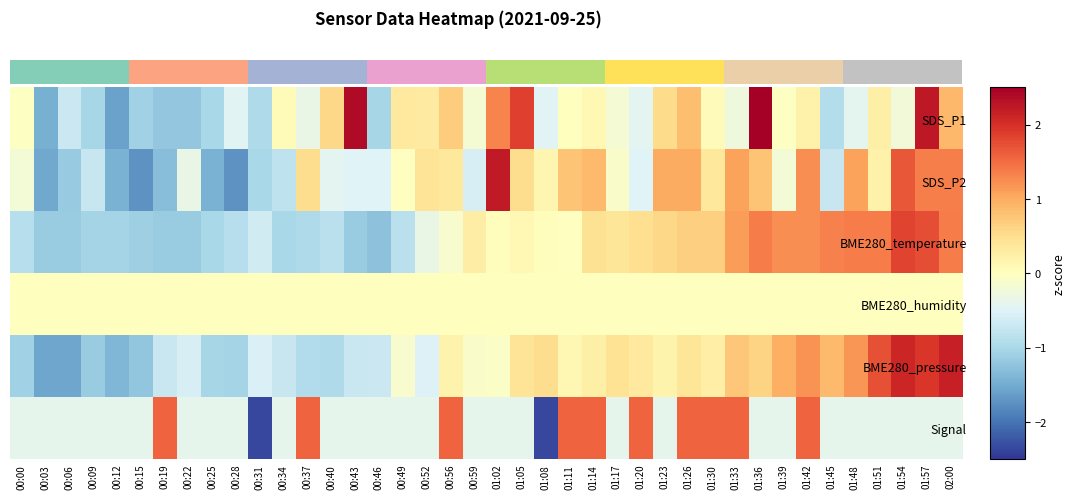

Reading left to right, list all the values displayed in this chart.

SDS_P1: 00:00=-0.0	00:03=-1.4	00:06=-0.7	00:09=-1.0	00:12=-1.6	00:15=-1.1	00:19=-1.2	00:22=-1.2	00:25=-1.0	00:28=-0.5	00:31=-1.0	00:34=0.1	00:37=-0.3	00:40=0.6	00:43=2.4	00:46=-1.0	00:49=0.3	00:52=0.3	00:56=0.7	00:59=-0.2	01:02=1.3	01:05=1.9	01:08=-0.5	01:11=0.0	01:14=0.1	01:17=-0.2	01:20=-0.4	01:23=0.5	01:26=0.8	01:30=0.1	01:33=-0.3	01:36=2.5	01:39=-0.0	01:42=0.2	01:45=-0.9	01:48=-0.4	01:51=0.3	01:54=-0.2	01:57=2.2	02:00=0.9
SDS_P2: 00:00=-0.2	00:03=-1.5	00:06=-1.2	00:09=-0.7	00:12=-1.4	00:15=-1.7	00:19=-1.3	00:22=-0.4	00:25=-1.4	00:28=-1.7	00:31=-1.0	00:34=-0.8	00:37=0.5	00:40=-0.4	00:43=-0.5	00:46=-0.5	00:49=-0.0	00:52=0.4	00:56=0.4	00:59=-0.6	01:02=2.2	01:05=0.5	01:08=0.1	01:11=0.8	01:14=0.9	01:17=-0.1	01:20=-0.5	01:23=1.0	01:26=1.0	01:30=0.4	01:33=1.1	01:36=0.8	01:39=-0.2	01:42=1.2	01:45=-0.7	01:48=1.1	01:51=0.2	01:54=1.7	01:57=1.3	02:00=1.3
BME280_temperature: 00:00=-0.9	00:03=-1.1	00:06=-1.1	00:09=-1.1	00:12=-1.1	00:15=-1.1	00:19=-1.1	00:22=-1.1	00:25=-1.0	00:28=-0.9	00:31=-0.6	00:34=-1.0	00:37=-1.0	00:40=-0.8	00:43=-1.1	00:46=-1.3	00:49=-0.8	00:52=-0.3	00:56=-0.1	00:59=0.3	01:02=0.0	01:05=0.1	01:08=0.0	01:11=-0.0	01:14=0.5	01:17=0.4	01:20=0.5	01:23=0.6	01:26=0.7	01:30=0.7	01:33=1.1	01:36=1.4	01:39=1.2	01:42=1.2	01:45=1.3	01:48=1.4	01:51=1.4	01:54=1.8	01:57=1.7	02:00=1.4
BME280_humidity: 00:00=0.0	00:03=0.0	00:06=0.0	00:09=0.0	00:12=0.0	00:15=0.0	00:19=0.0	00:22=0.0	00:25=0.0	00:28=0.0	00:31=0.0	00:34=0.0	00:37=0.0	00:40=0.0	00:43=0.0	00:46=0.0	00:49=0.0	00:52=0.0	00:56=0.0	00:59=0.0	01:02=0.0	01:05=0.0	01:08=0.0	01:11=0.0	01:14=0.0	01:17=0.0	01:20=0.0	01:23=0.0	01:26=0.0	01:30=0.0	01:33=0.0	01:36=0.0	01:39=0.0	01:42=0.0	01:45=0.0	01:48=0.0	01:51=0.0	01:54=0.0	01:57=0.0	02:00=0.0
BME280_pressure: 00:00=-1.1	00:03=-1.5	00:06=-1.5	00:09=-1.1	00:12=-1.4	00:15=-1.2	00:19=-0.7	00:22=-0.6	00:25=-1.0	00:28=-1.0	00:31=-0.5	00:34=-0.7	00:37=-0.9	00:40=-1.0	00:43=-0.7	00:46=-0.7	00:49=-0.1	00:52=-0.5	00:56=0.2	00:59=-0.1	01:02=-0.1	01:05=0.4	01:08=0.5	01:11=0.1	01:14=0.3	01:17=0.4	01:20=0.3	01:23=0.2	01:26=0.4	01:30=0.3	01:33=0.8	01:36=0.6	01:39=1.0	01:42=1.2	01:45=0.9	01:48=1.2	01:51=1.7	01:54=2.1	01:57=1.9	02:00=2.2
Signal: 00:00=-0.4	00:03=-0.4	00:06=-0.4	00:09=-0.4	00:12=-0.4	00:15=-0.4	00:19=1.6	00:22=-0.4	00:25=-0.4	00:28=-0.4	00:31=-2.4	00:34=-0.4	00:37=1.6	00:40=-0.4	00:43=-0.4	00:46=-0.4	00:49=-0.4	00:52=-0.4	00:56=1.6	00:59=-0.4	01:02=-0.4	01:05=-0.4	01:08=-2.4	01:11=1.6	01:14=1.6	01:17=-0.4	01:20=1.6	01:23=-0.4	01:26=1.6	01:30=1.6	01:33=1.6	01:36=-0.4	01:39=-0.4	01:42=1.6	01:45=-0.4	01:48=-0.4	01:51=-0.4	01:54=-0.4	01:57=-0.4	02:00=-0.4